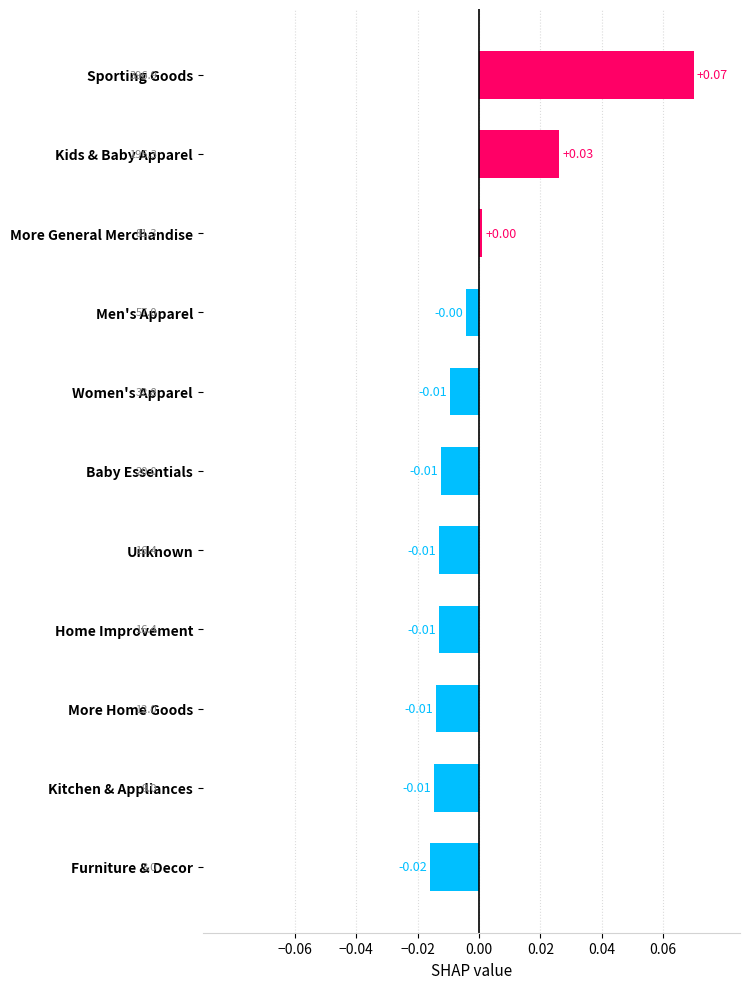

At which category does the chart reach its minimum across all series?

Furniture & Decor